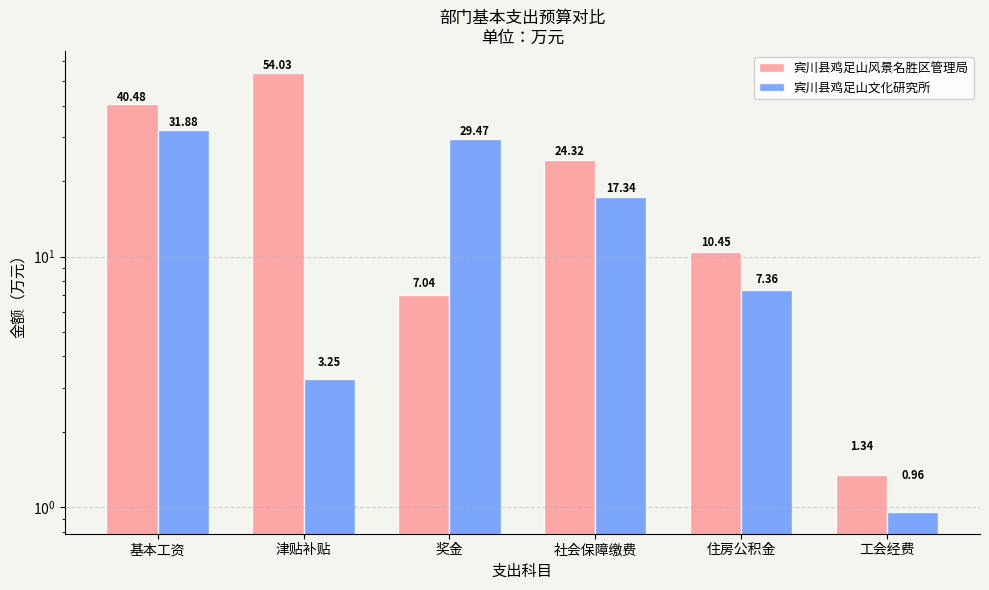

What is the label of the 3rd bar from the left?

奖金